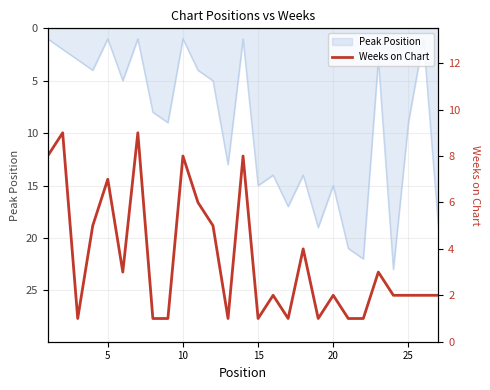

True or false: Peak Position has a value of 15 at 15.

True